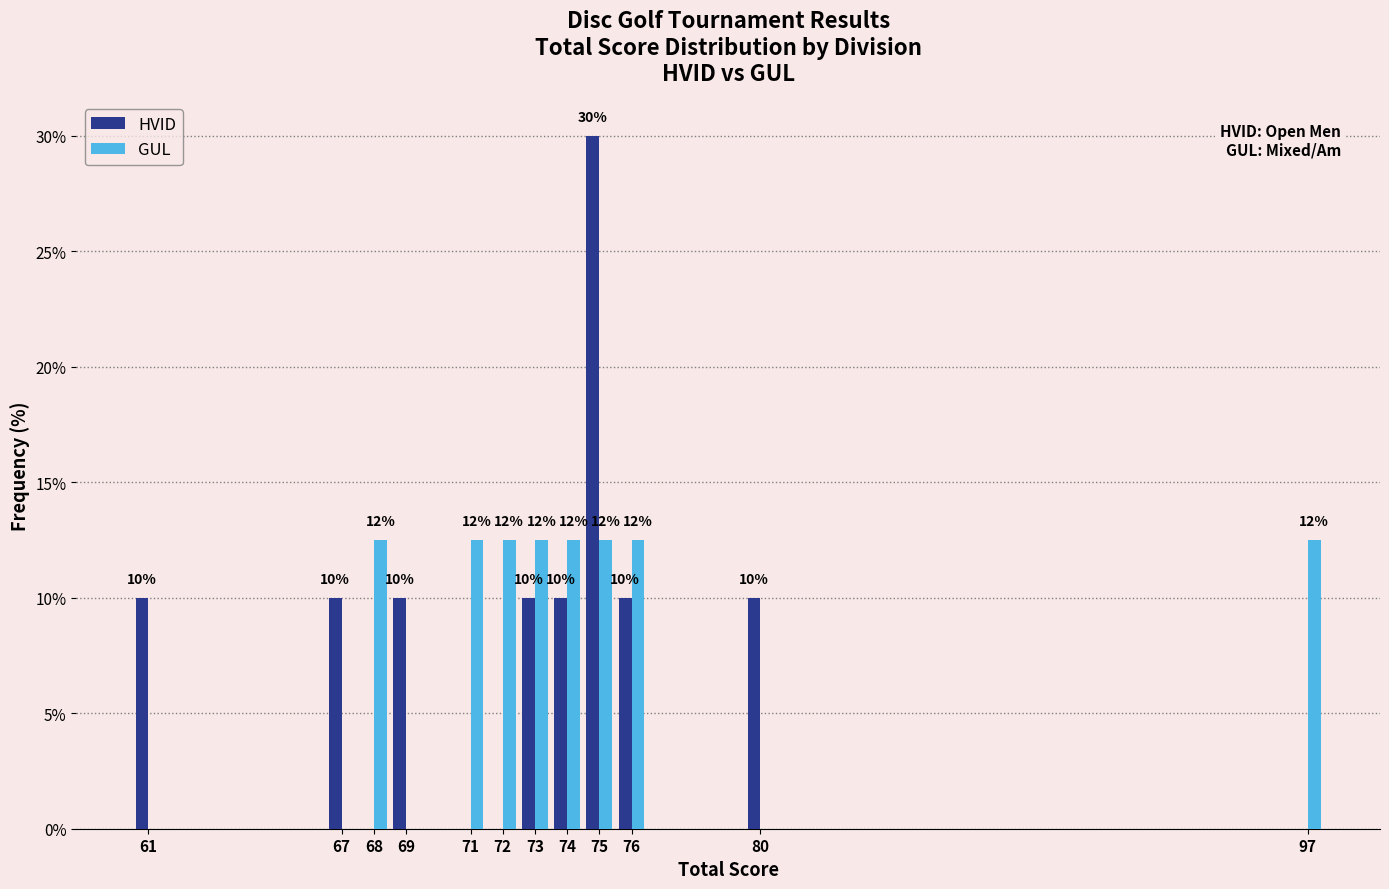

Which series changed the most between 61 and 75?

HVID